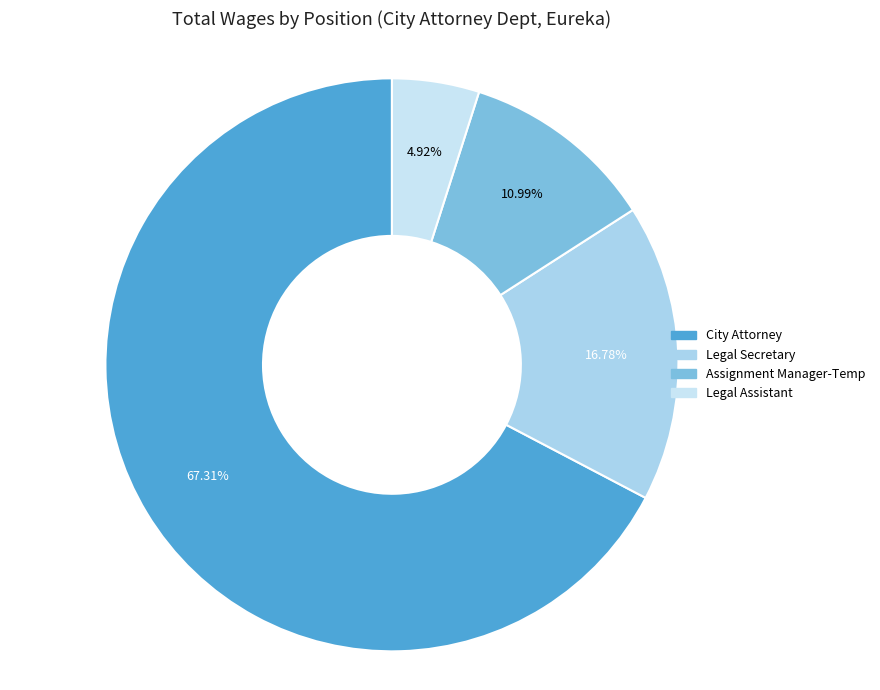

Is Legal Secretary the majority of the pie?

No